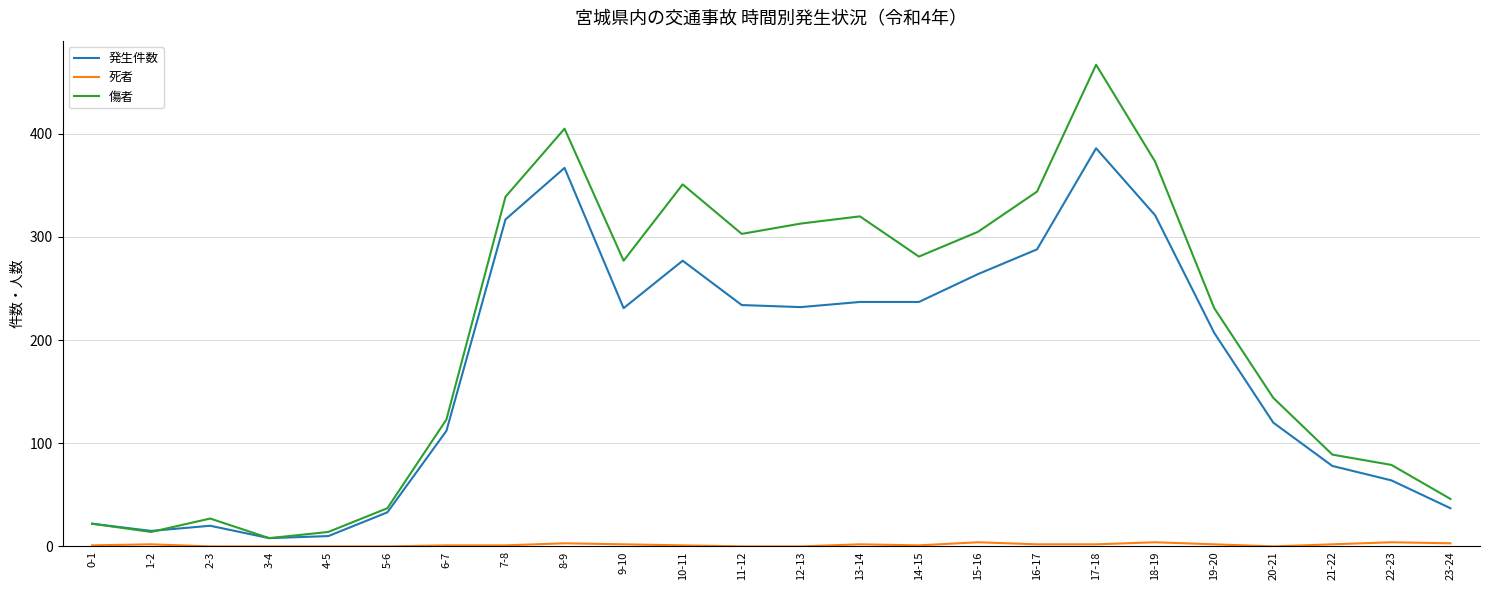

At which label does 傷者 reach its peak?

17-18